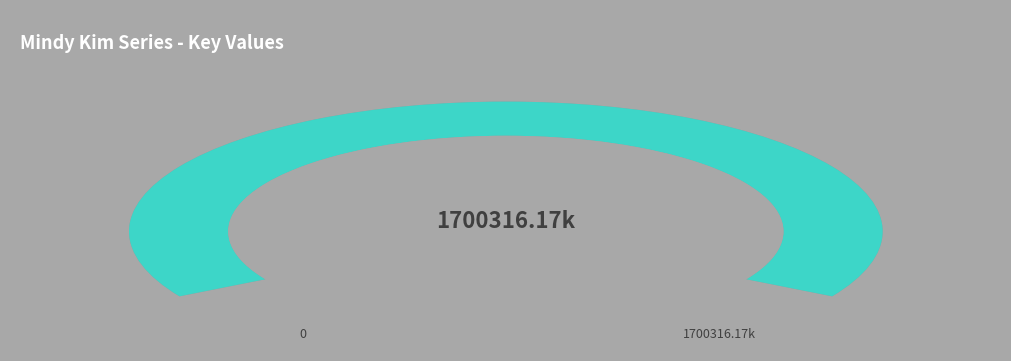

Does Mindy Kim and the Yummy Seaweed Business account for over 50% of the chart?

No